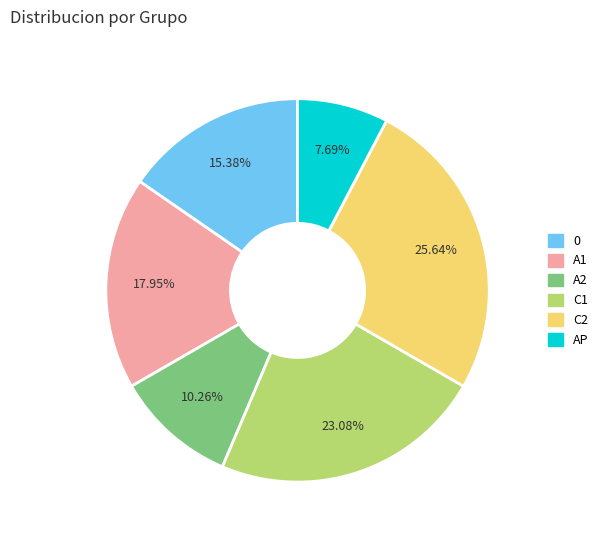

How many slices are in this pie chart?

6